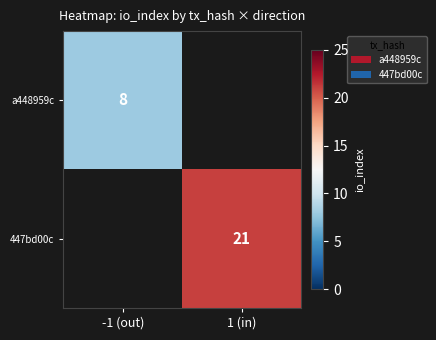

At how many categories does at least one series exceed 15?

1